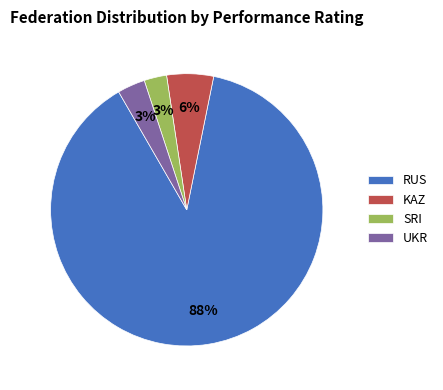

Which slice is the largest?

RUS